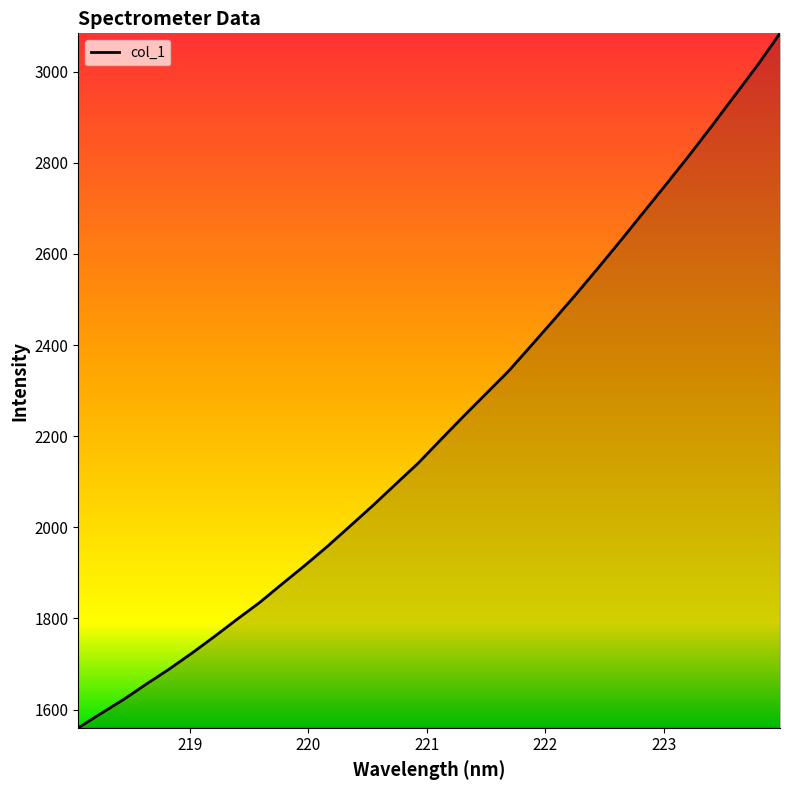

What is the greatest value displayed?

3083.9